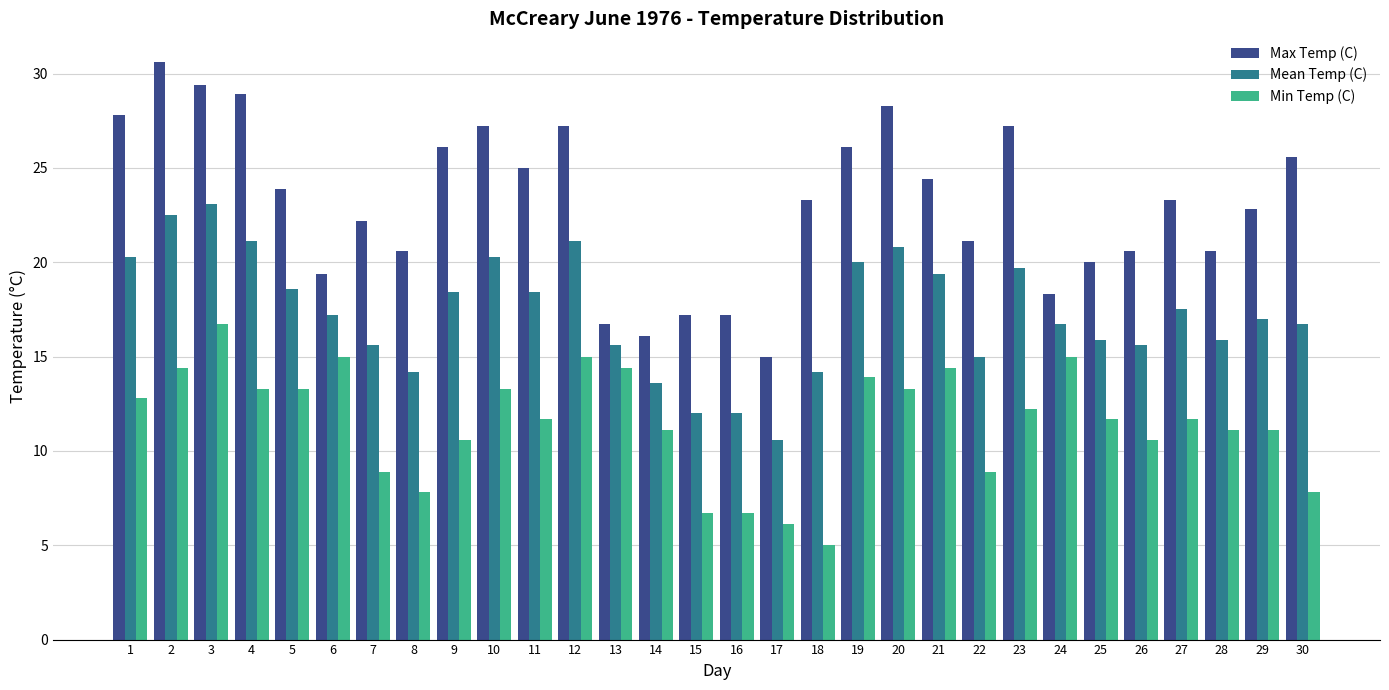

Reading left to right, transcribe all the data shown in this chart.

Max Temp (C): 1=27.8	2=30.6	3=29.4	4=28.9	5=23.9	6=19.4	7=22.2	8=20.6	9=26.1	10=27.2	11=25.0	12=27.2	13=16.7	14=16.1	15=17.2	16=17.2	17=15.0	18=23.3	19=26.1	20=28.3	21=24.4	22=21.1	23=27.2	24=18.3	25=20.0	26=20.6	27=23.3	28=20.6	29=22.8	30=25.6
Mean Temp (C): 1=20.3	2=22.5	3=23.1	4=21.1	5=18.6	6=17.2	7=15.6	8=14.2	9=18.4	10=20.3	11=18.4	12=21.1	13=15.6	14=13.6	15=12.0	16=12.0	17=10.6	18=14.2	19=20.0	20=20.8	21=19.4	22=15.0	23=19.7	24=16.7	25=15.9	26=15.6	27=17.5	28=15.9	29=17.0	30=16.7
Min Temp (C): 1=12.8	2=14.4	3=16.7	4=13.3	5=13.3	6=15.0	7=8.9	8=7.8	9=10.6	10=13.3	11=11.7	12=15.0	13=14.4	14=11.1	15=6.7	16=6.7	17=6.1	18=5.0	19=13.9	20=13.3	21=14.4	22=8.9	23=12.2	24=15.0	25=11.7	26=10.6	27=11.7	28=11.1	29=11.1	30=7.8